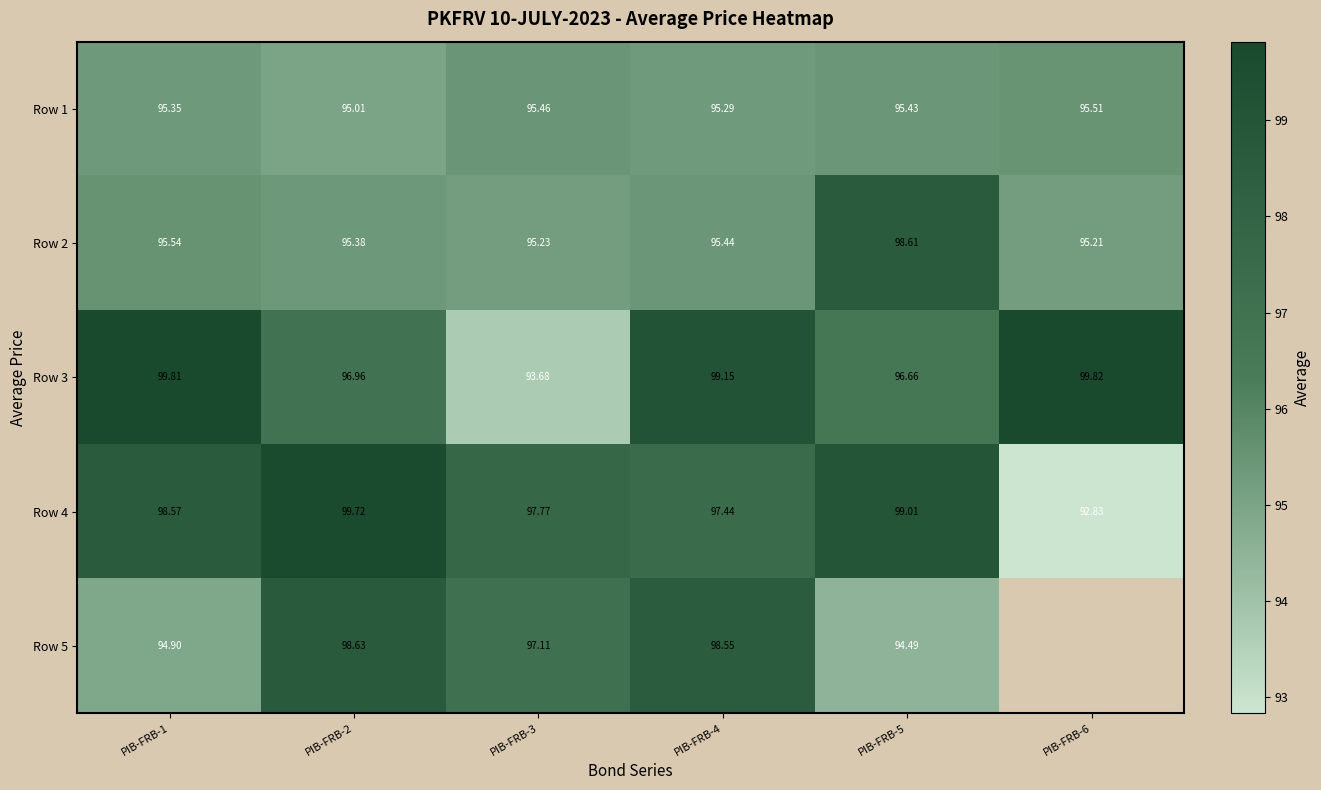

Is the value of Row 5 at PIB-FRB-4 greater than the value of Row 4 at PIB-FRB-2?

No